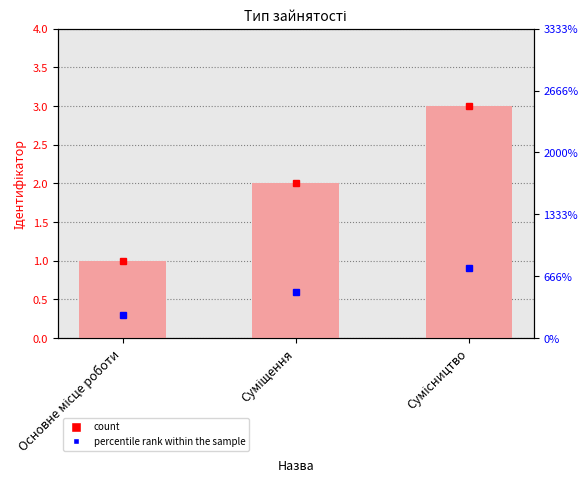

Reading right to left, transcribe all the data shown in this chart.

Сумісництво=3	Суміщення=2	Основне місце роботи=1